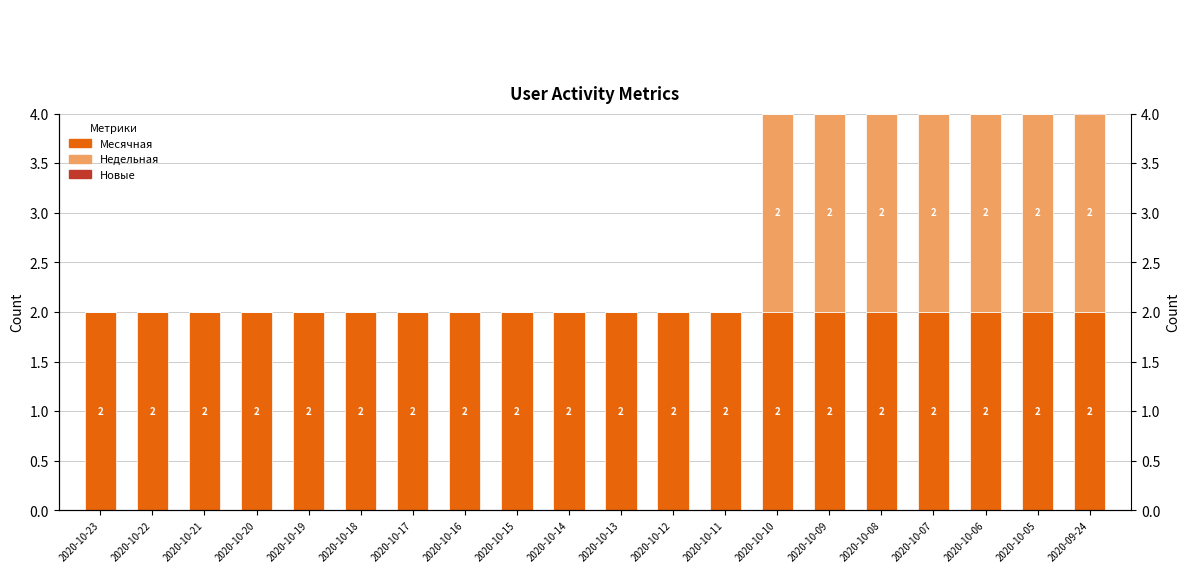

How many groups of bars are there?

20